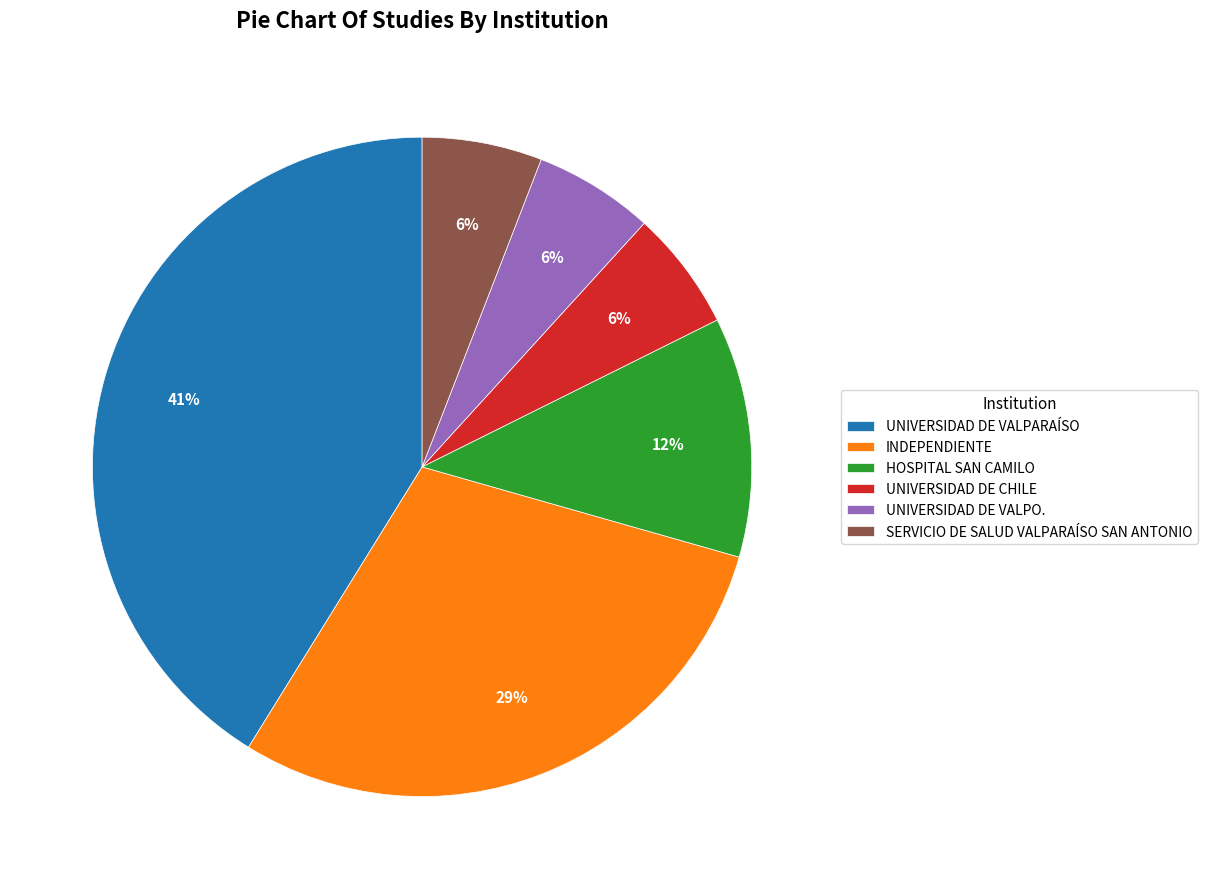

Do HOSPITAL SAN CAMILO and SERVICIO DE SALUD VALPARAÍSO SAN ANTONIO together represent more than half of the pie?

No